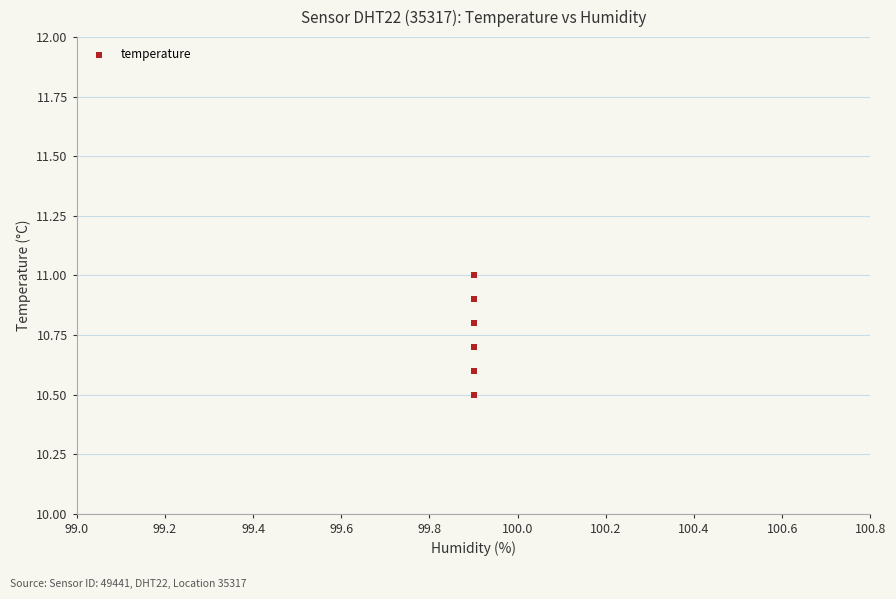

What Y value in the scatter plot is closest to 10?

10.5